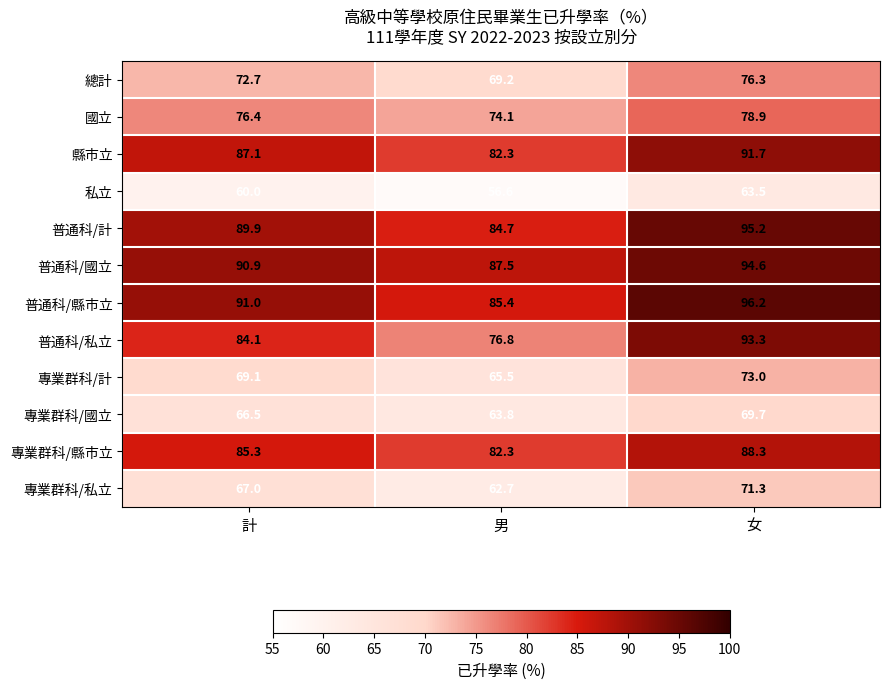

Read the 專業群科/國立 value at 男.

63.8